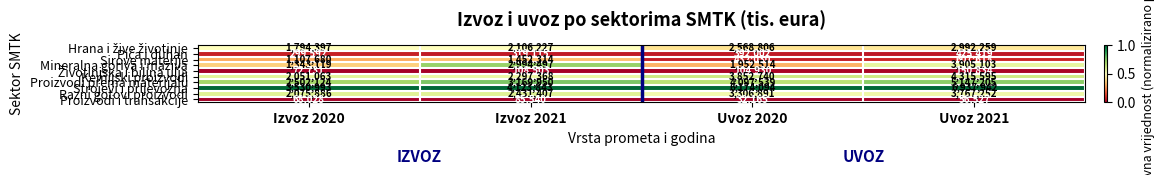

What is the spread (max minus min) of values at Izvoz 2020?

3462965